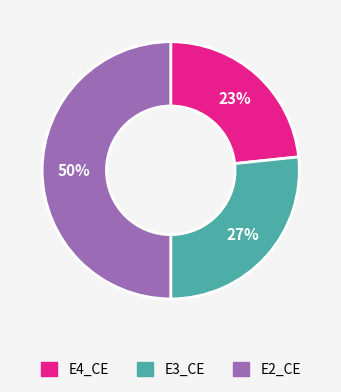

Rank the categories by value from highest to lowest.

E2_CE, E3_CE, E4_CE